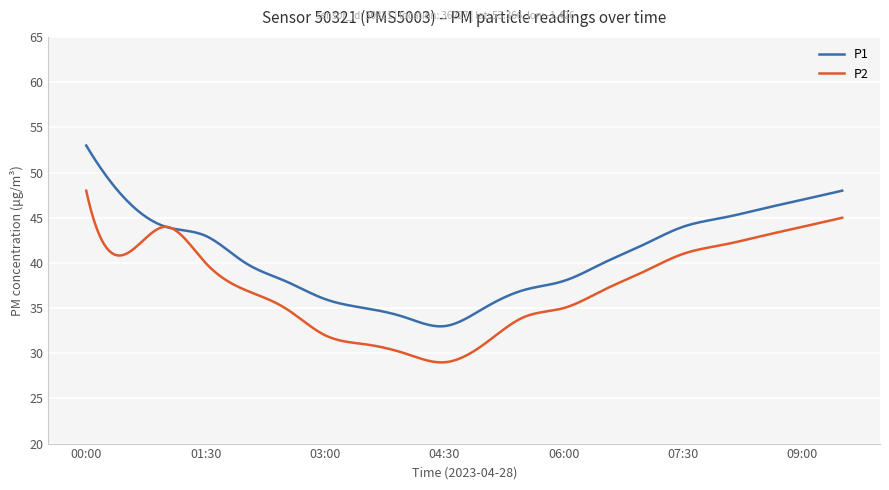

How many lines are shown in the chart?

2